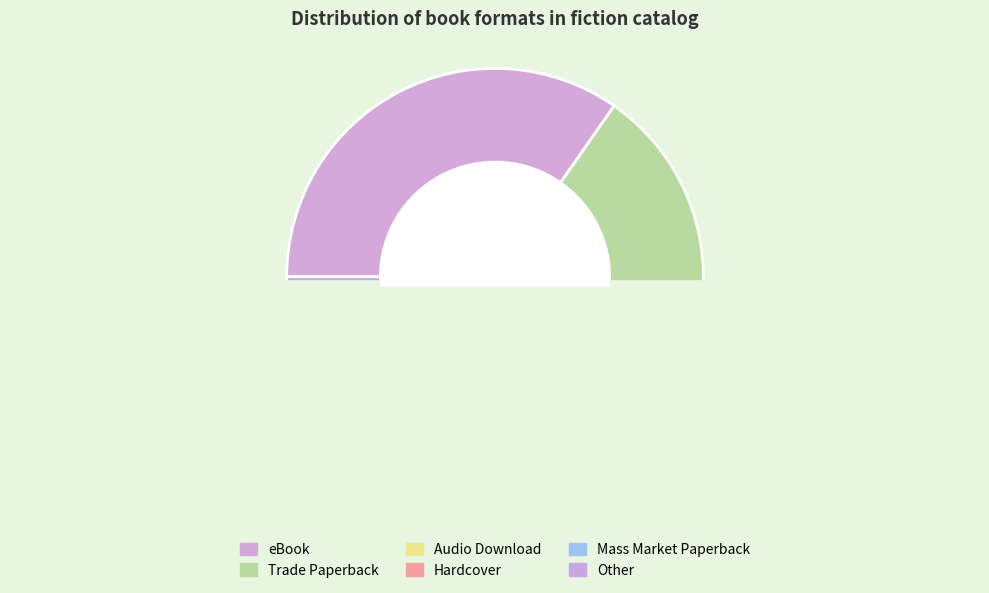

How many slices are in this pie chart?

6